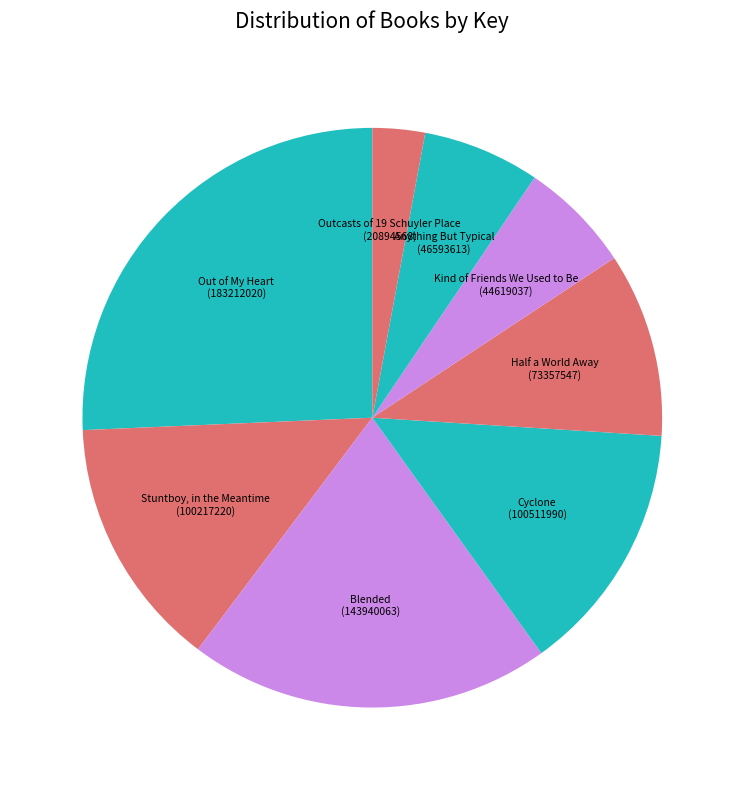

Which has a higher value, Cyclone (100511990) or Blended (143940063)?

Blended (143940063)